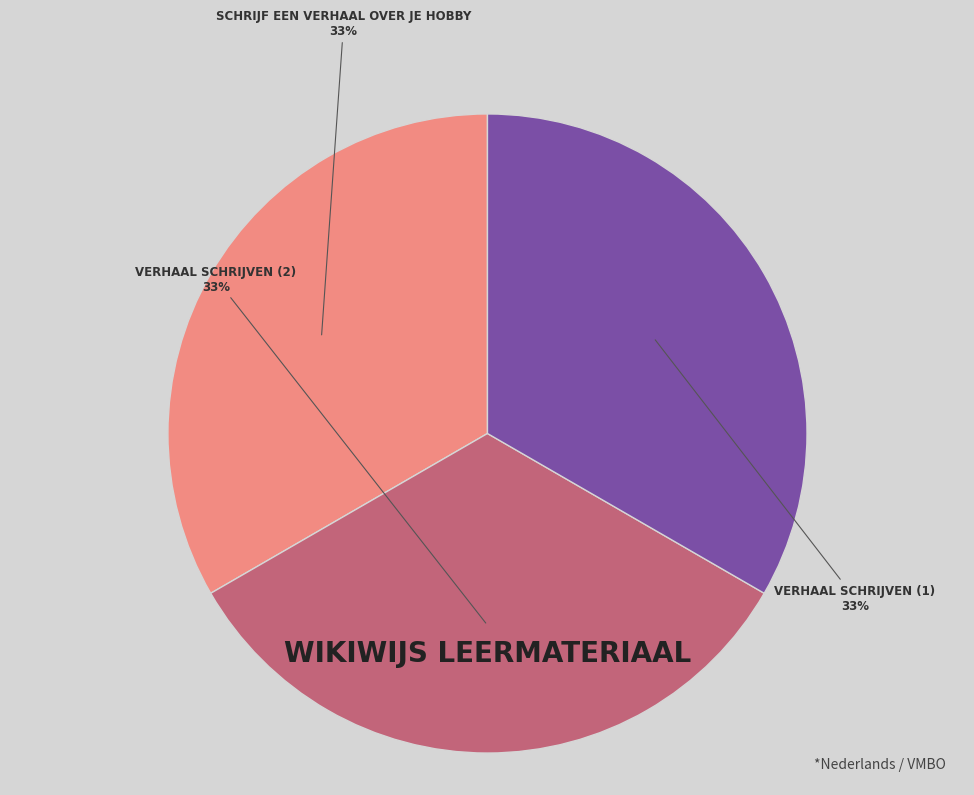

Is there a majority slice in this chart?

No